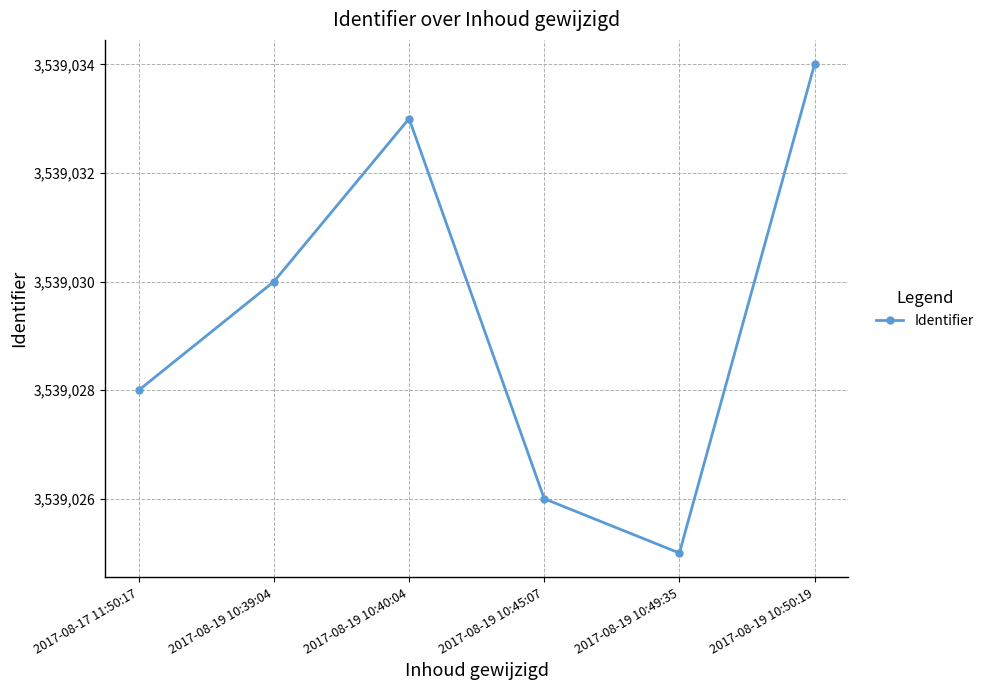

Rank the categories by value from highest to lowest.

2017-08-19 10:50:19, 2017-08-19 10:40:04, 2017-08-19 10:39:04, 2017-08-17 11:50:17, 2017-08-19 10:45:07, 2017-08-19 10:49:35